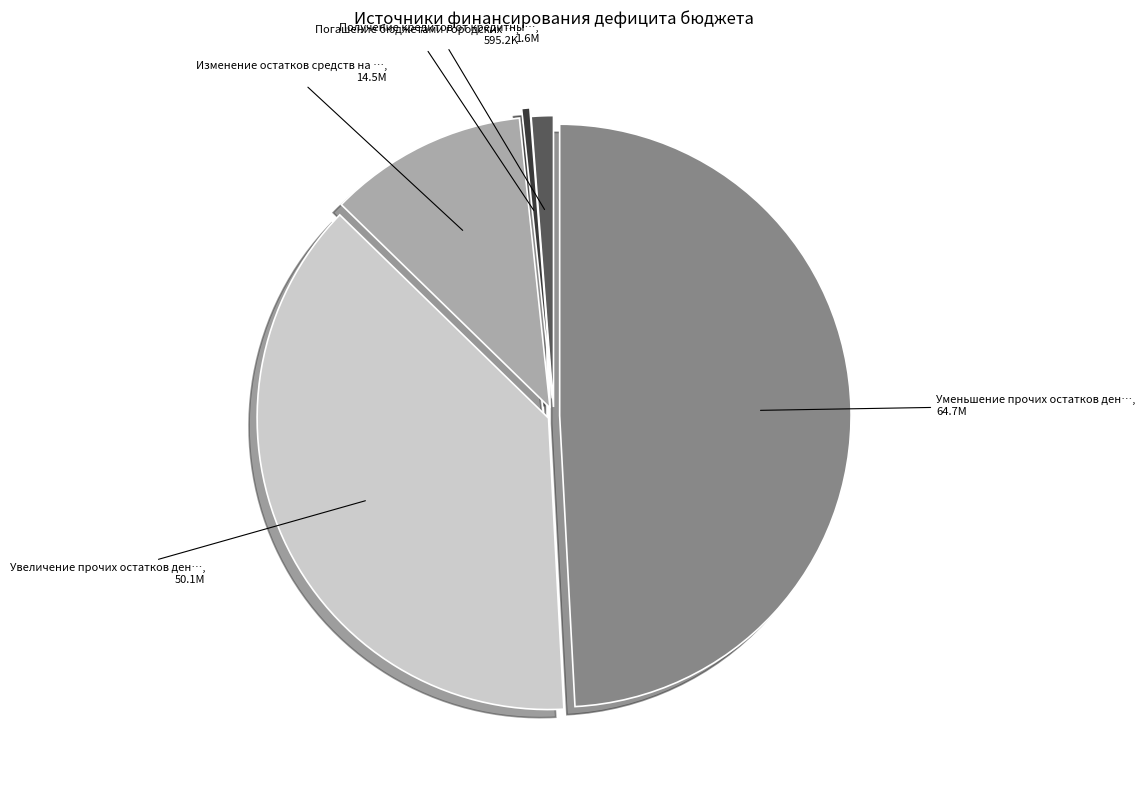

Does any single category account for the majority?

No